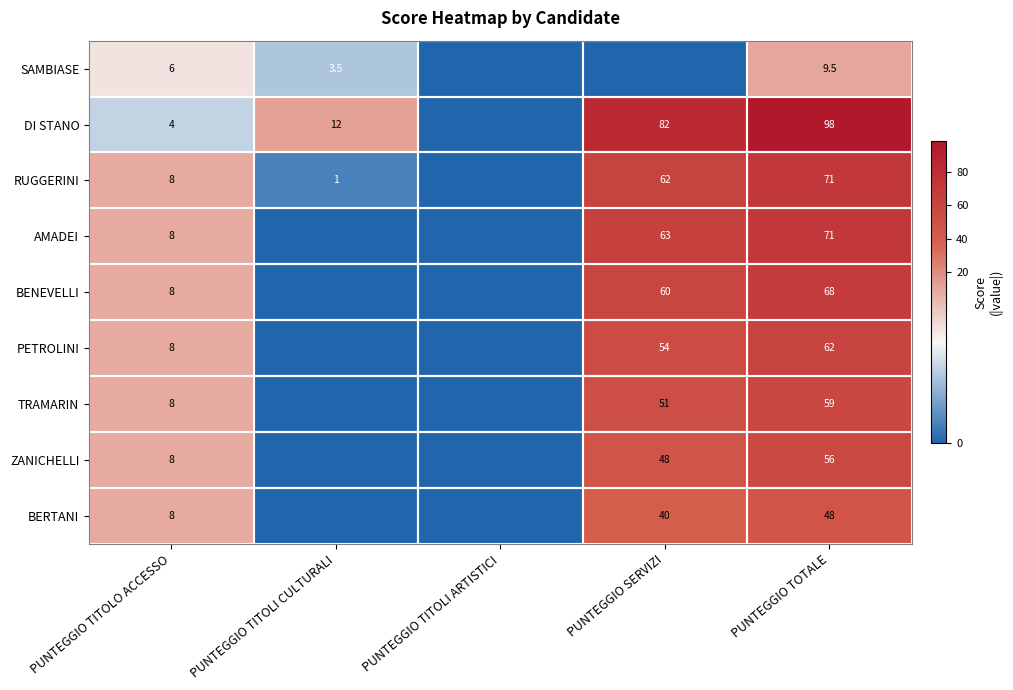

Is it true that PETROLINI equals 62.0 at PUNTEGGIO TOTALE?

True